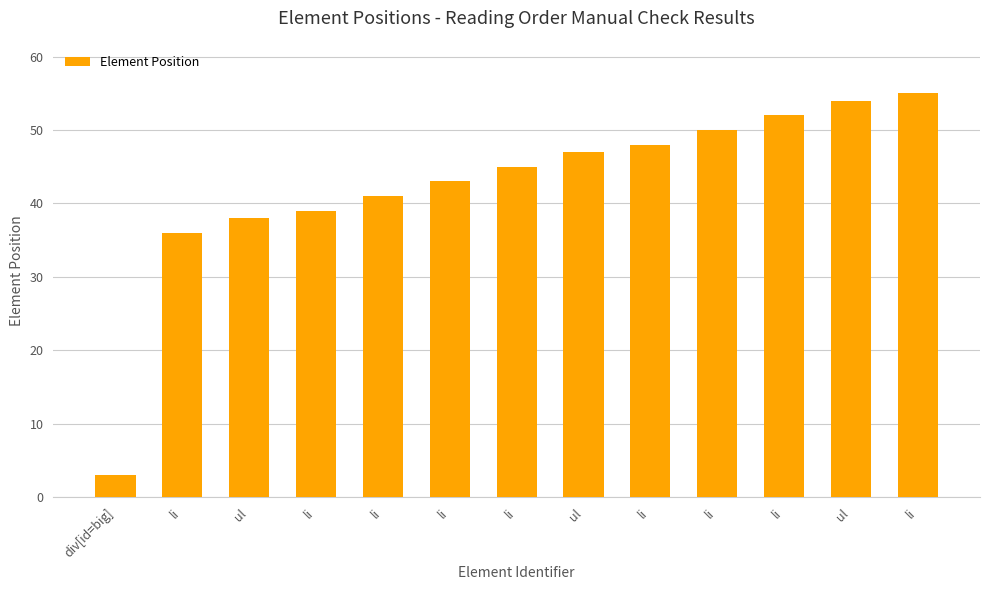

What is the smallest value displayed?

3